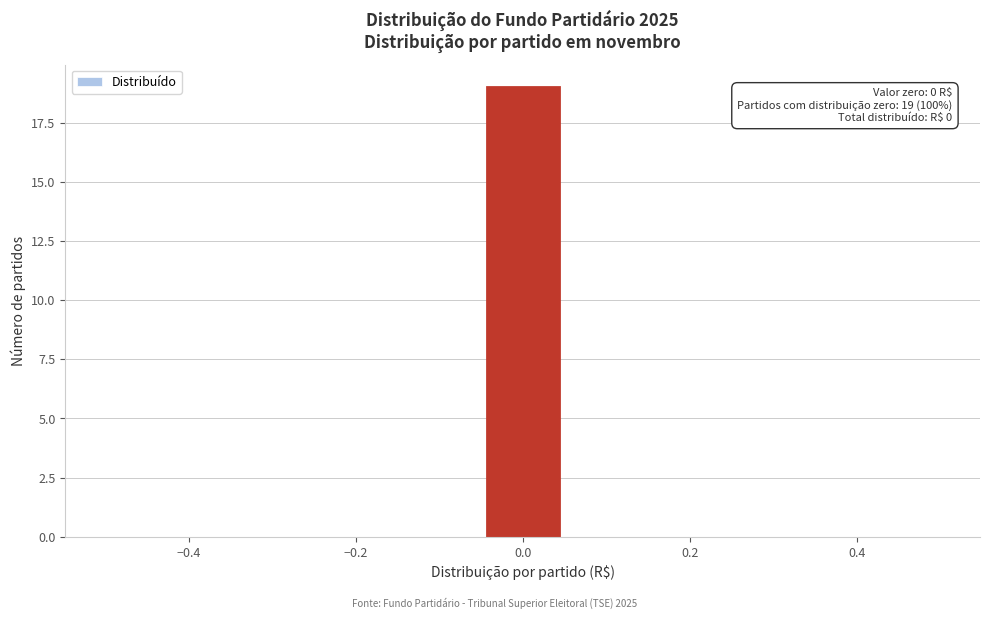

Over which range of the x-axis is the bar tallest?

-0.04 to 0.04